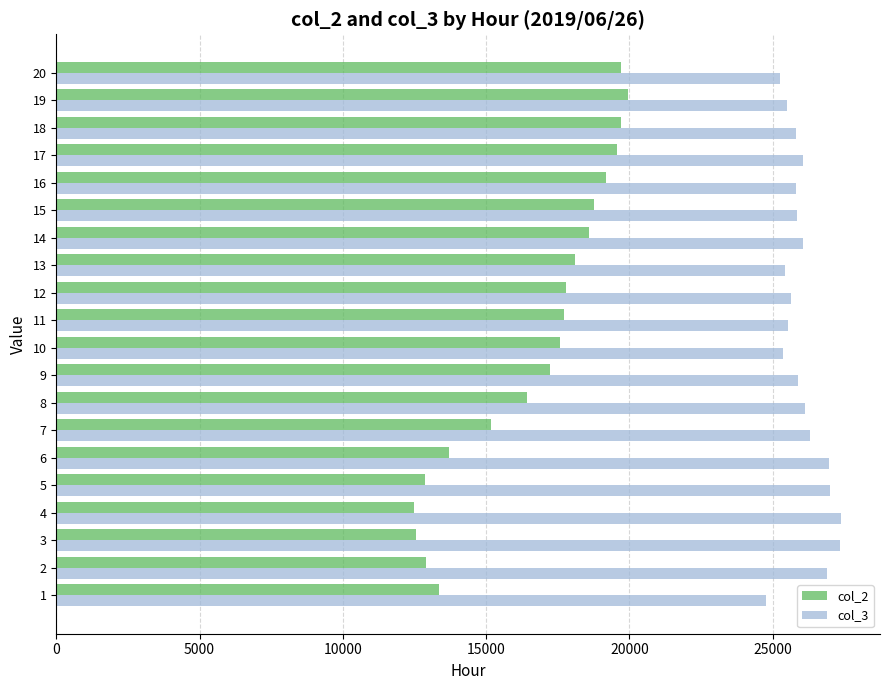

At how many categories does at least one series exceed 22391?

20